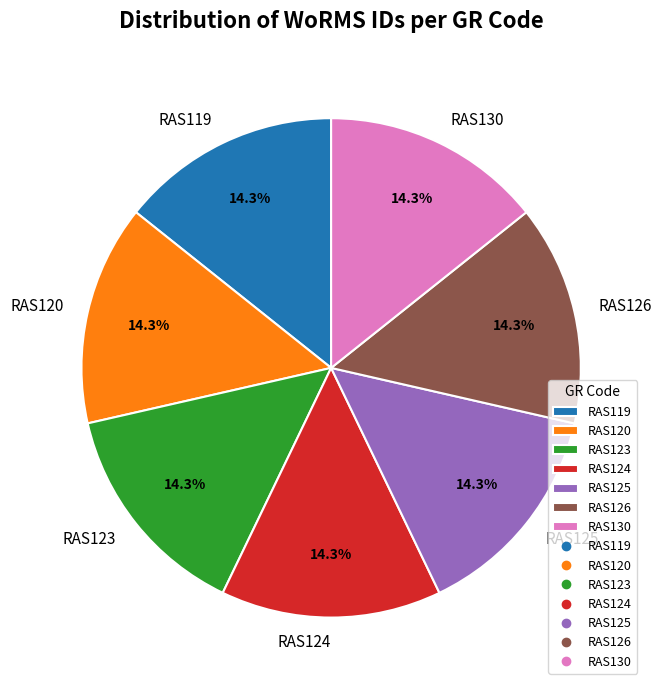

What percentage is NOT represented by RAS124?

85.7%